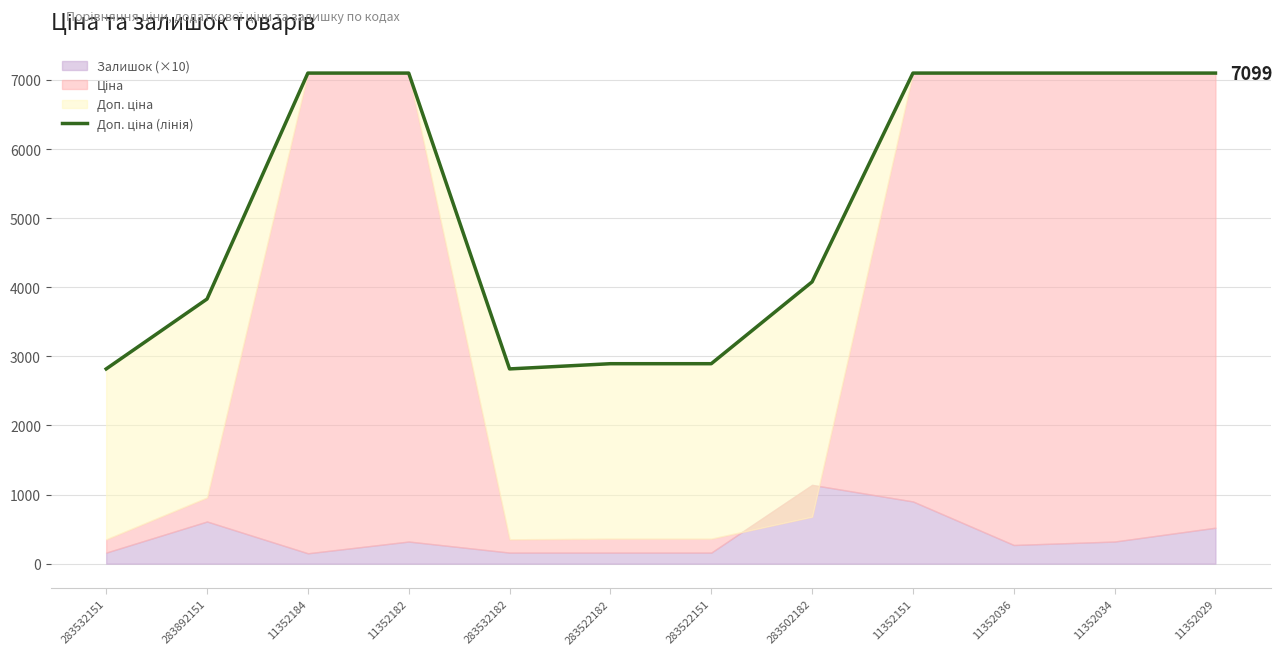

Approximately how many times larger is the value at 11352184 compared to 283522151?

2.5